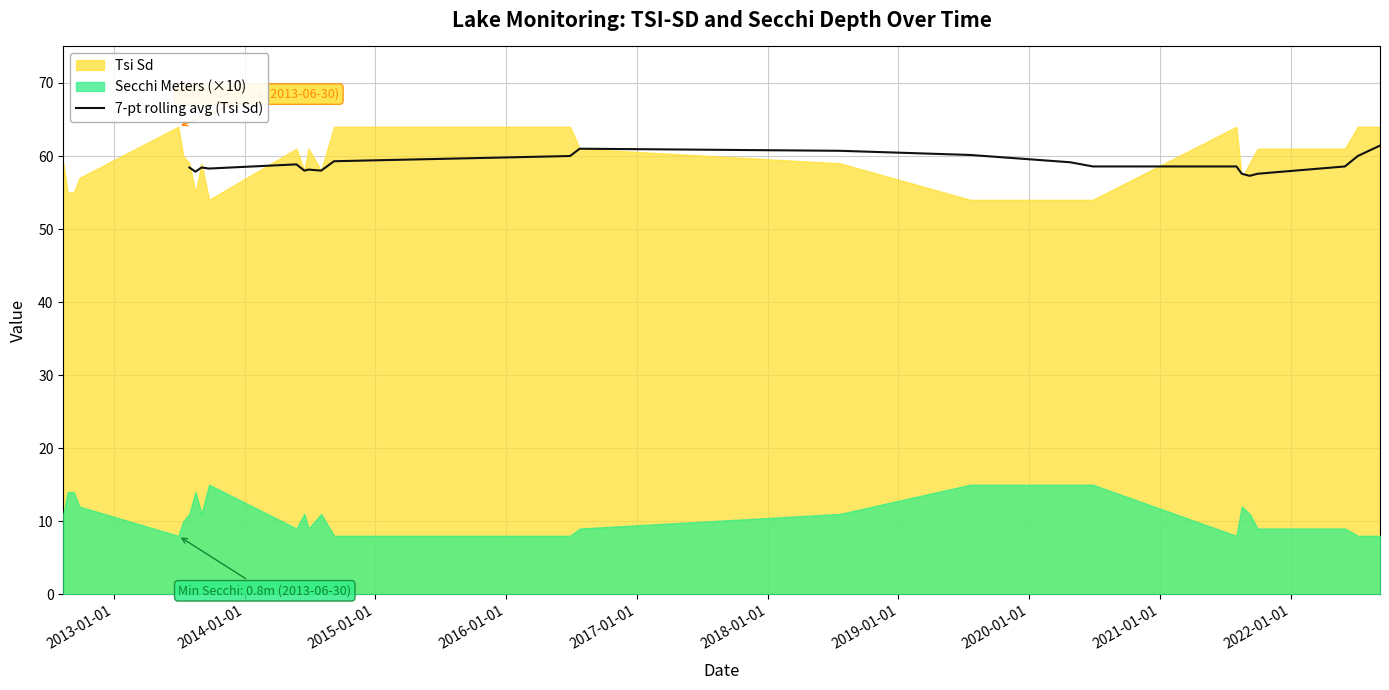

What is the minimum value for 7-pt rolling avg (Tsi Sd)?

57.3